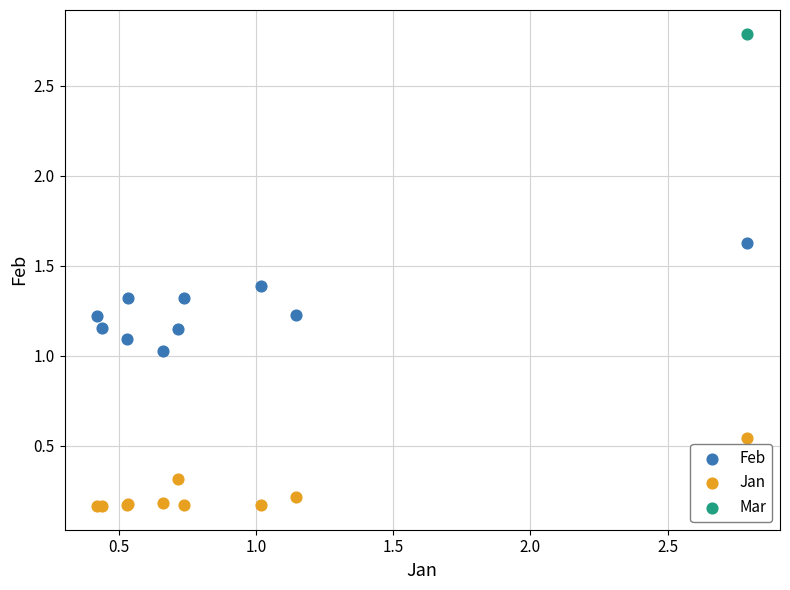

Which series contains the highest Y value?

Mar